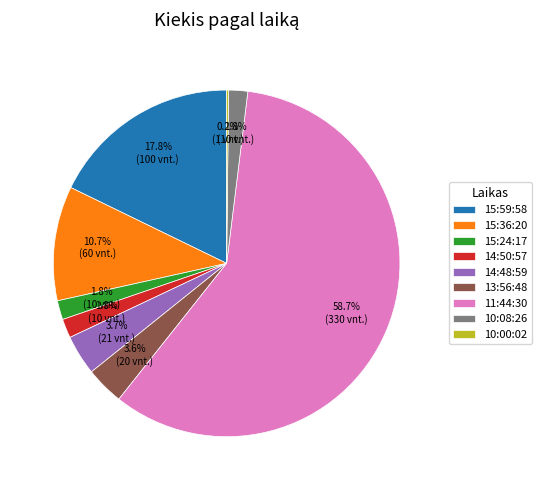

What percentage is the 15:24:17 slice, to the nearest percent?

2%